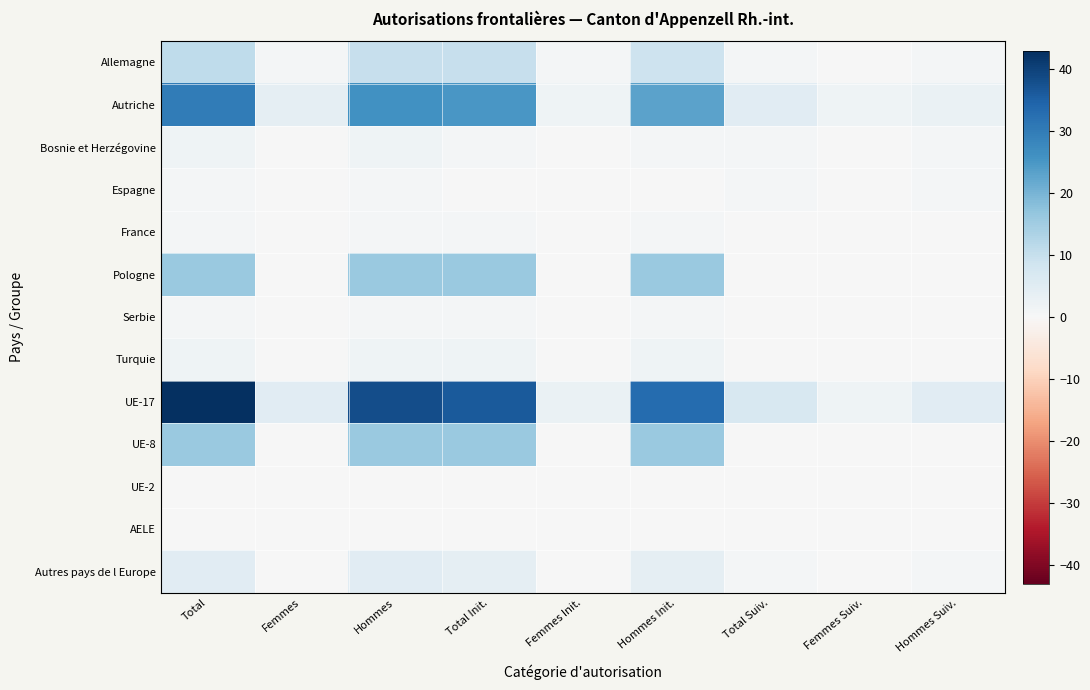

Reading left to right, extract all data points from this chart.

Allemagne: Total=11	Femmes=1	Hommes=10	Total Init.=10	Femmes Init.=1	Hommes Init.=9	Total Suiv.=1	Femmes Suiv.=0	Hommes Suiv.=1
Autriche: Total=30	Femmes=4	Hommes=26	Total Init.=25	Femmes Init.=2	Hommes Init.=23	Total Suiv.=5	Femmes Suiv.=2	Hommes Suiv.=3
Bosnie et Herzégovine: Total=2	Femmes=0	Hommes=2	Total Init.=1	Femmes Init.=0	Hommes Init.=1	Total Suiv.=1	Femmes Suiv.=0	Hommes Suiv.=1
Espagne: Total=1	Femmes=0	Hommes=1	Total Init.=0	Femmes Init.=0	Hommes Init.=0	Total Suiv.=1	Femmes Suiv.=0	Hommes Suiv.=1
France: Total=1	Femmes=0	Hommes=1	Total Init.=1	Femmes Init.=0	Hommes Init.=1	Total Suiv.=0	Femmes Suiv.=0	Hommes Suiv.=0
Pologne: Total=16	Femmes=0	Hommes=16	Total Init.=16	Femmes Init.=0	Hommes Init.=16	Total Suiv.=0	Femmes Suiv.=0	Hommes Suiv.=0
Serbie: Total=1	Femmes=0	Hommes=1	Total Init.=1	Femmes Init.=0	Hommes Init.=1	Total Suiv.=0	Femmes Suiv.=0	Hommes Suiv.=0
Turquie: Total=2	Femmes=0	Hommes=2	Total Init.=2	Femmes Init.=0	Hommes Init.=2	Total Suiv.=0	Femmes Suiv.=0	Hommes Suiv.=0
UE-17: Total=43	Femmes=5	Hommes=38	Total Init.=36	Femmes Init.=3	Hommes Init.=33	Total Suiv.=7	Femmes Suiv.=2	Hommes Suiv.=5
UE-8: Total=16	Femmes=0	Hommes=16	Total Init.=16	Femmes Init.=0	Hommes Init.=16	Total Suiv.=0	Femmes Suiv.=0	Hommes Suiv.=0
UE-2: Total=0	Femmes=0	Hommes=0	Total Init.=0	Femmes Init.=0	Hommes Init.=0	Total Suiv.=0	Femmes Suiv.=0	Hommes Suiv.=0
AELE: Total=0	Femmes=0	Hommes=0	Total Init.=0	Femmes Init.=0	Hommes Init.=0	Total Suiv.=0	Femmes Suiv.=0	Hommes Suiv.=0
Autres pays de l Europe: Total=5	Femmes=0	Hommes=5	Total Init.=4	Femmes Init.=0	Hommes Init.=4	Total Suiv.=1	Femmes Suiv.=0	Hommes Suiv.=1